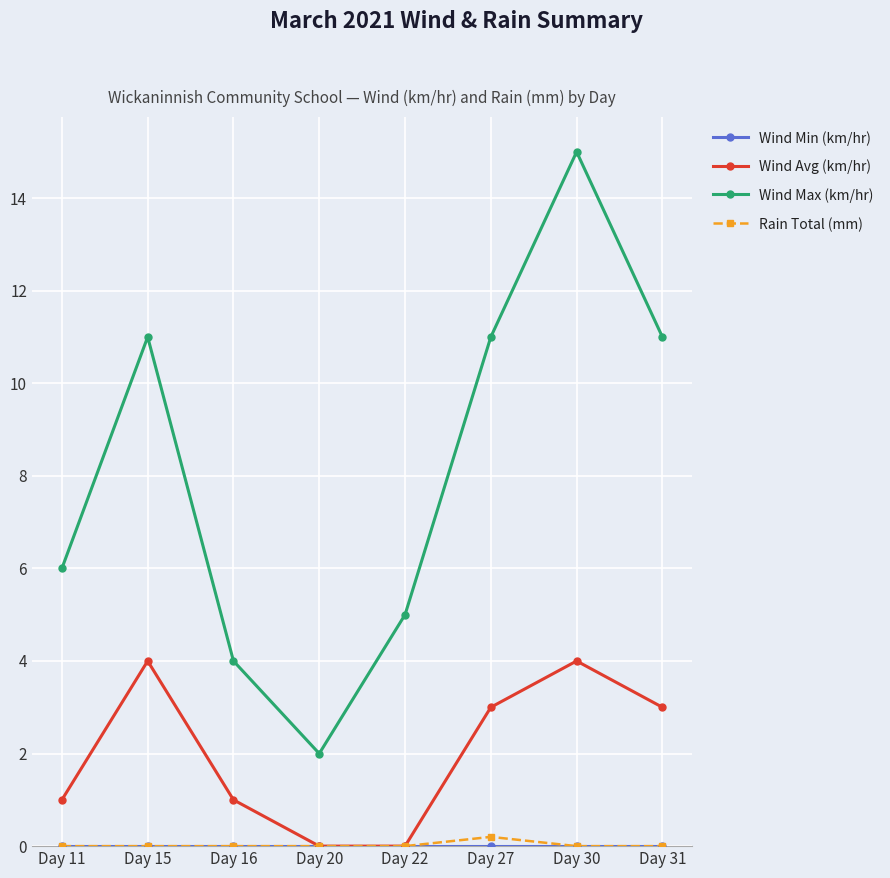

Is the value of Rain Total (mm) at Day 22 greater than the value of Wind Avg (km/hr) at Day 11?

No